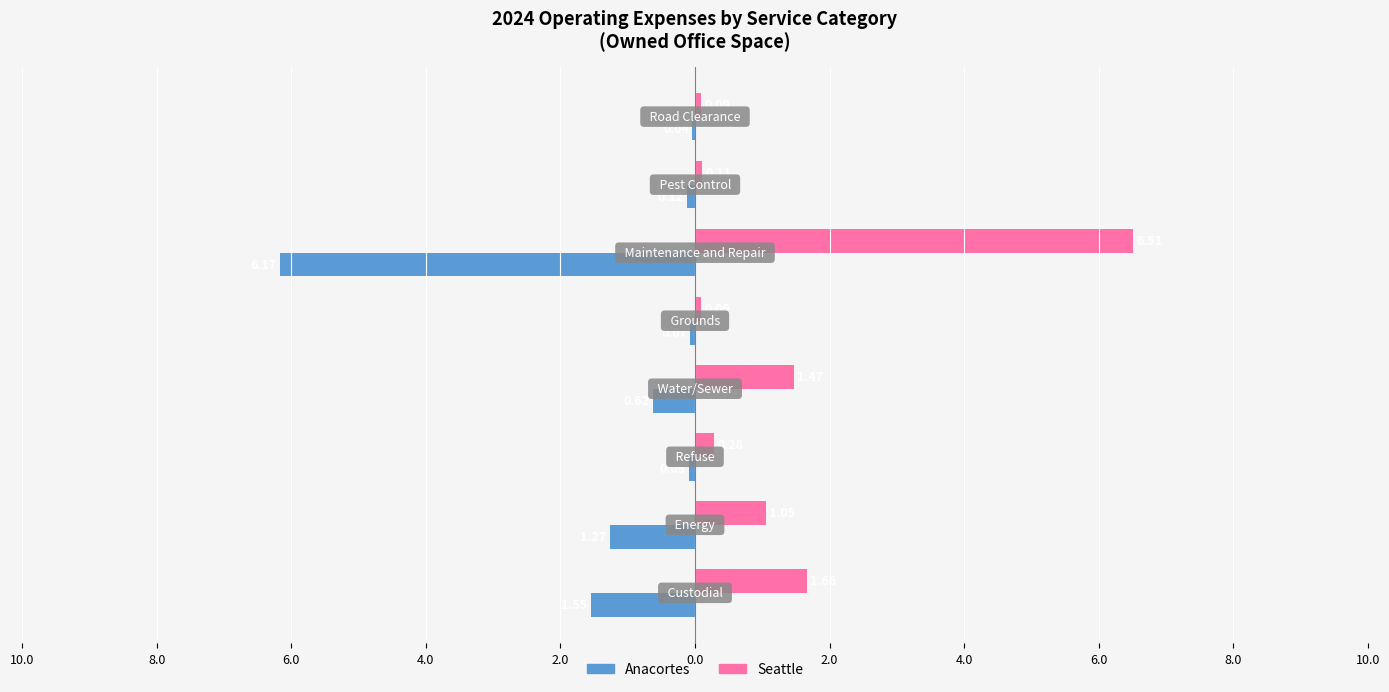

What is the value of the Anacortes bar at the 6th from the left?

-6.2